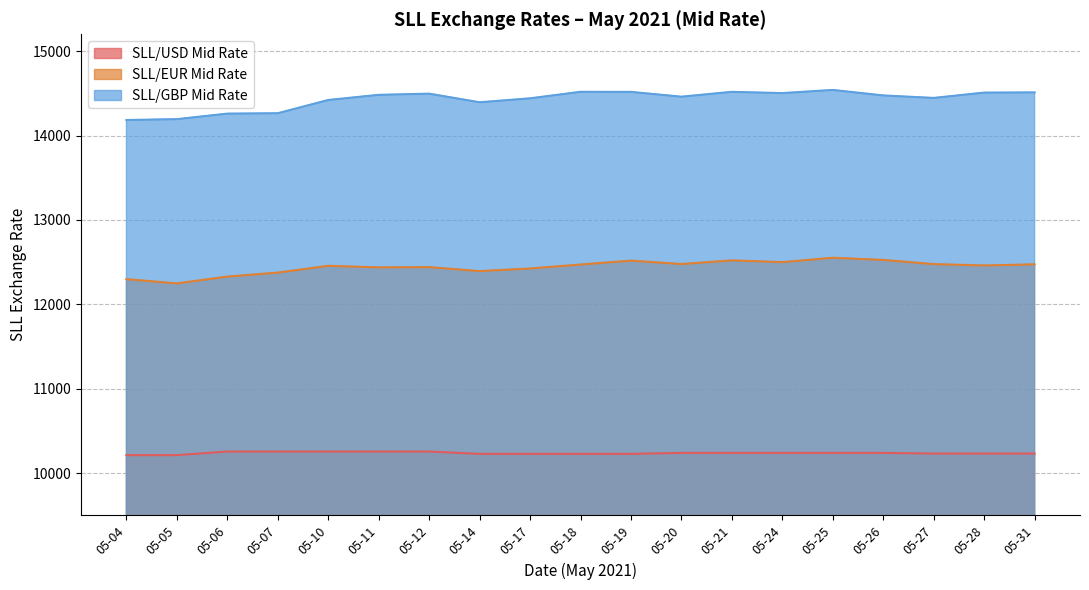

At which label is SLL/EUR Mid Rate closest to 12400?

05-14